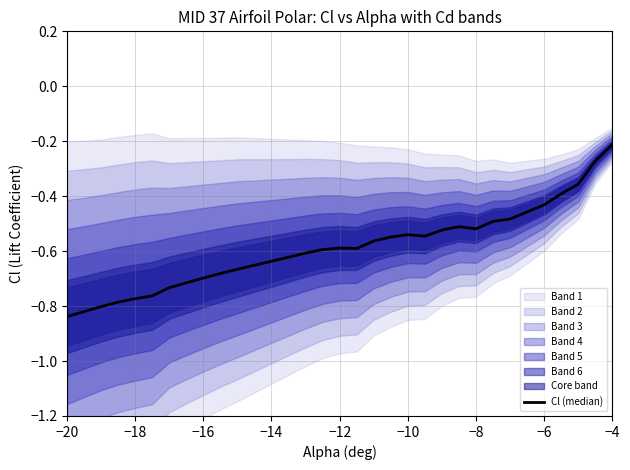

Does the chart display data point markers on the line(s)?

No